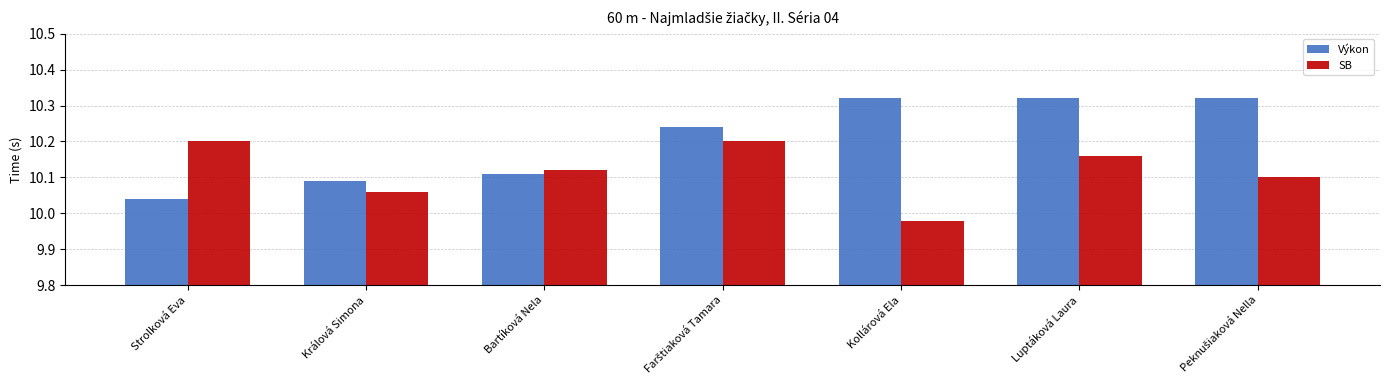

Are the bars grouped side by side (vs. stacked)?

Yes